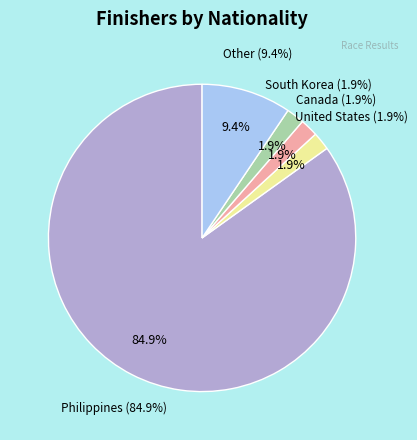

What is the change in value from Philippines to South Korea?

-44